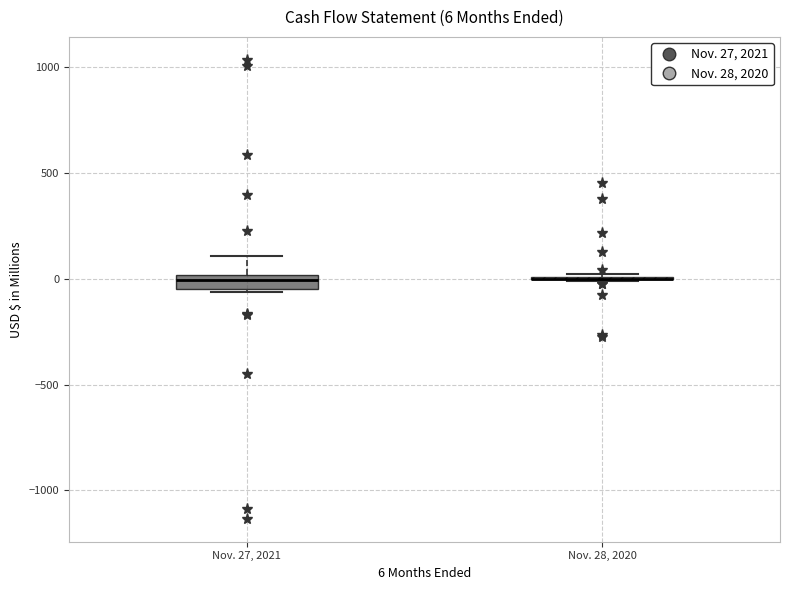

Comparing the boxes themselves (not the whiskers), which one is the tallest?

Nov. 27, 2021